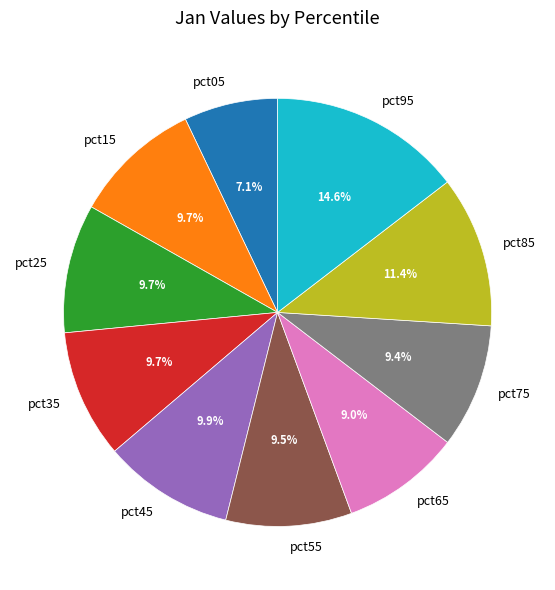

Is pct45 the majority of the pie?

No